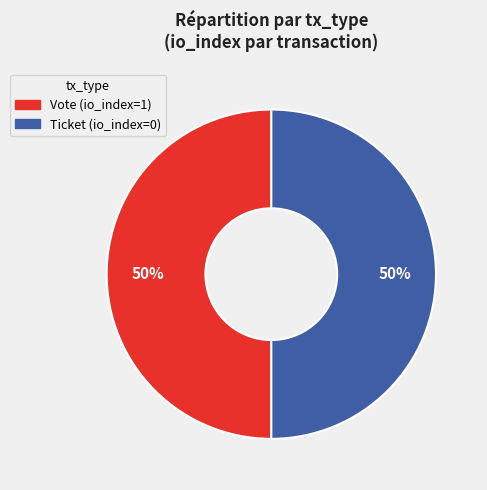

Combined, do Ticket and Vote account for over 50%?

Yes